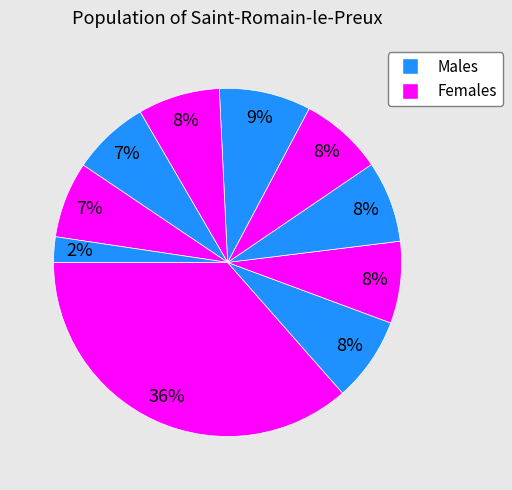

Count the number of slices in the pie.

10